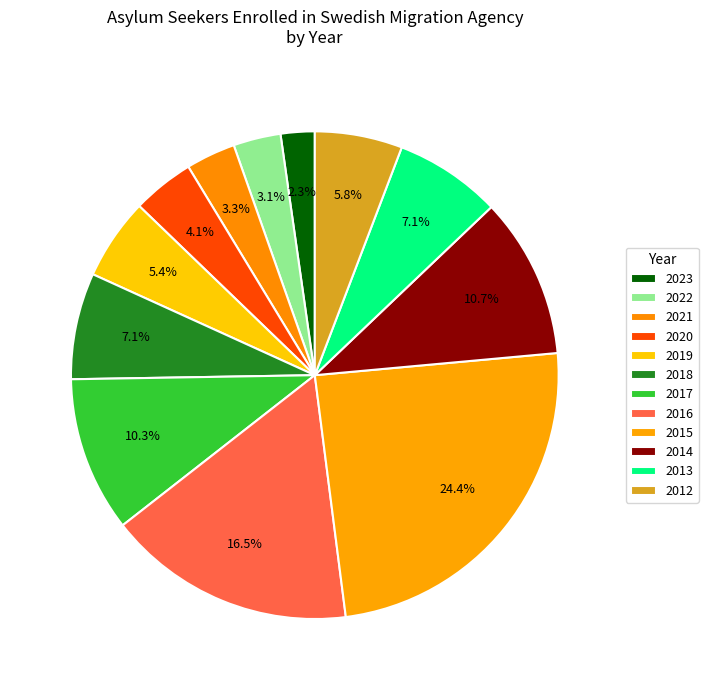

Rank the categories by value from highest to lowest.

2015, 2016, 2014, 2017, 2013, 2018, 2012, 2019, 2020, 2021, 2022, 2023